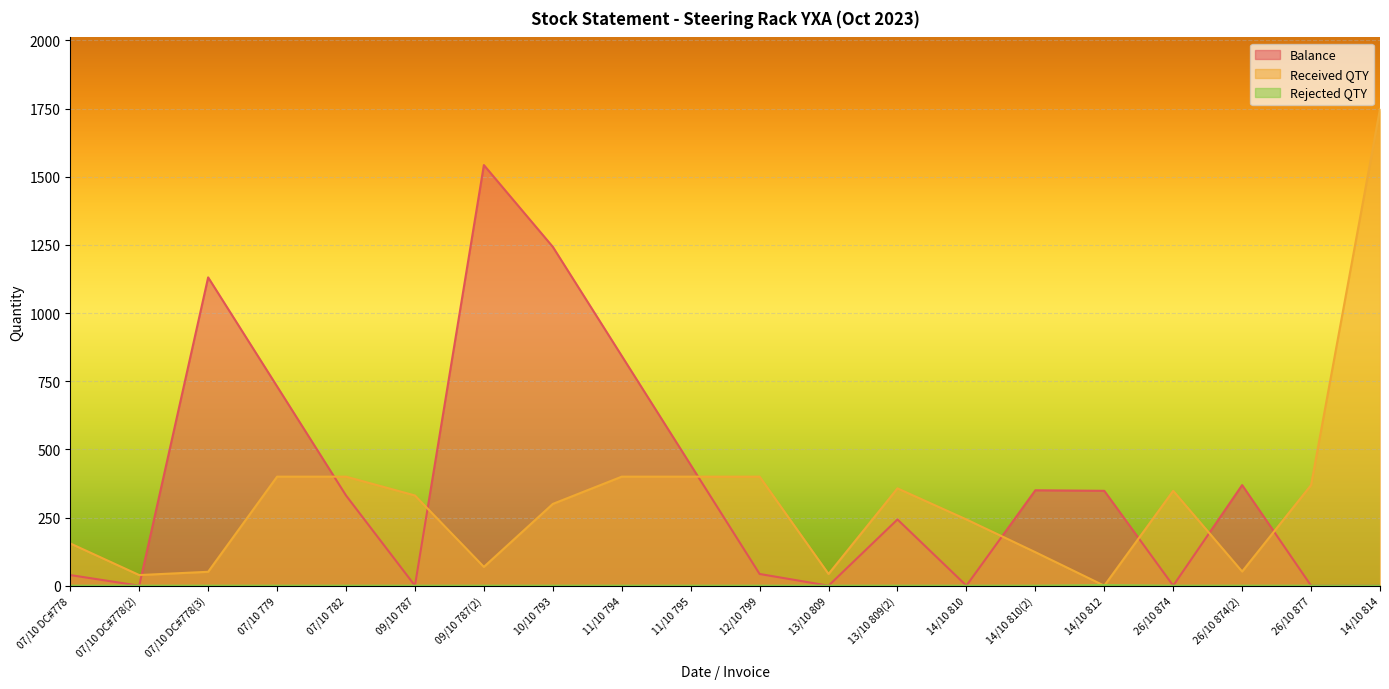

Which series ends up on top after the final intersection of Received QTY and Balance?

Received QTY